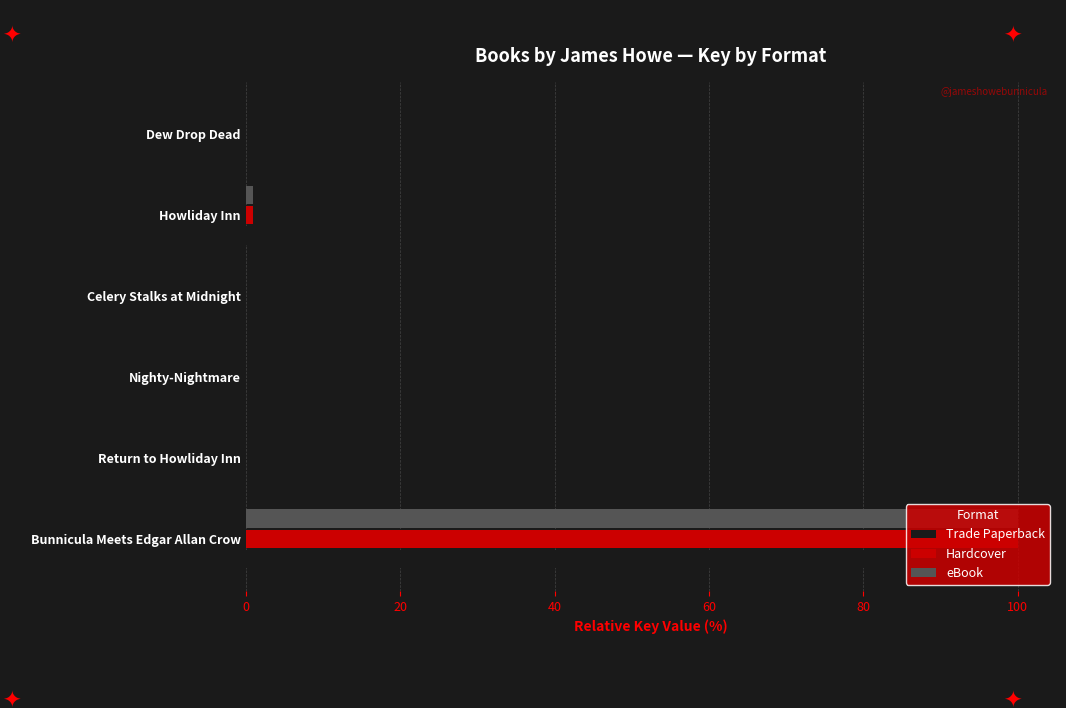

At which category is the sum across all series the highest?

Bunnicula Meets Edgar Allan Crow